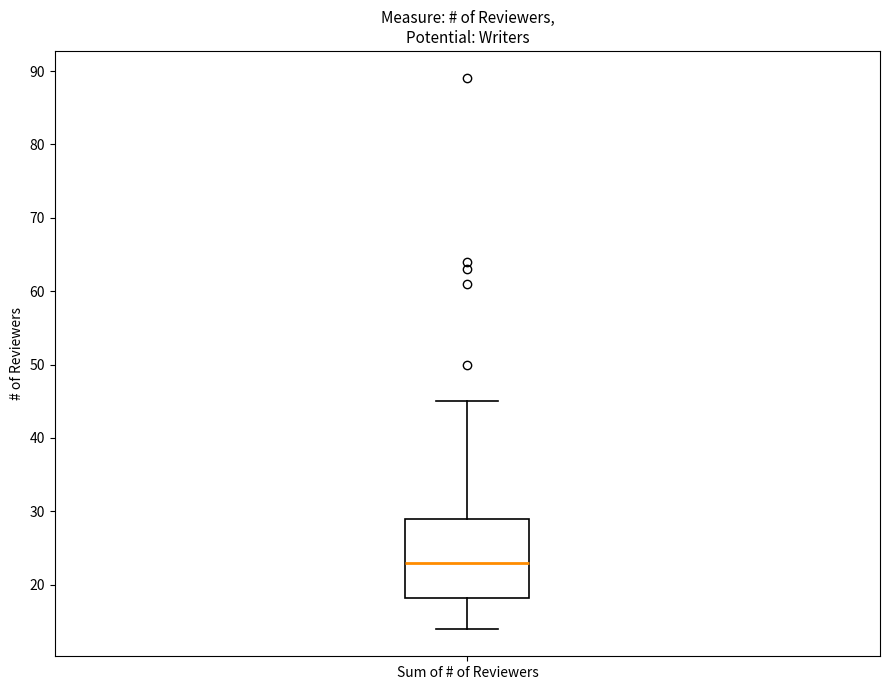

Where does the median line of the box for Sum of # of Reviewers sit on the y-axis? The values are not printed on the chart, so give them approximately, as read against the axis.

23